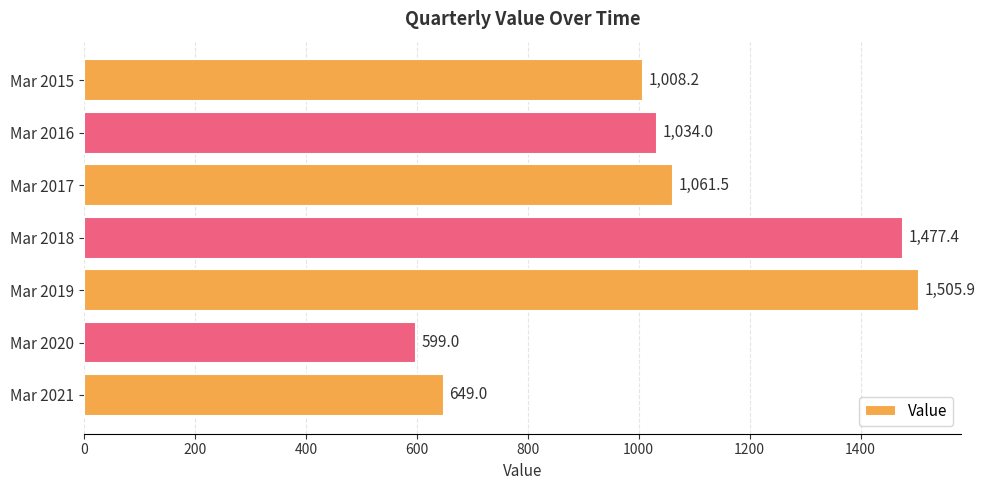

Rank the categories by value from lowest to highest.

Mar 2020, Mar 2021, Mar 2015, Mar 2016, Mar 2017, Mar 2018, Mar 2019